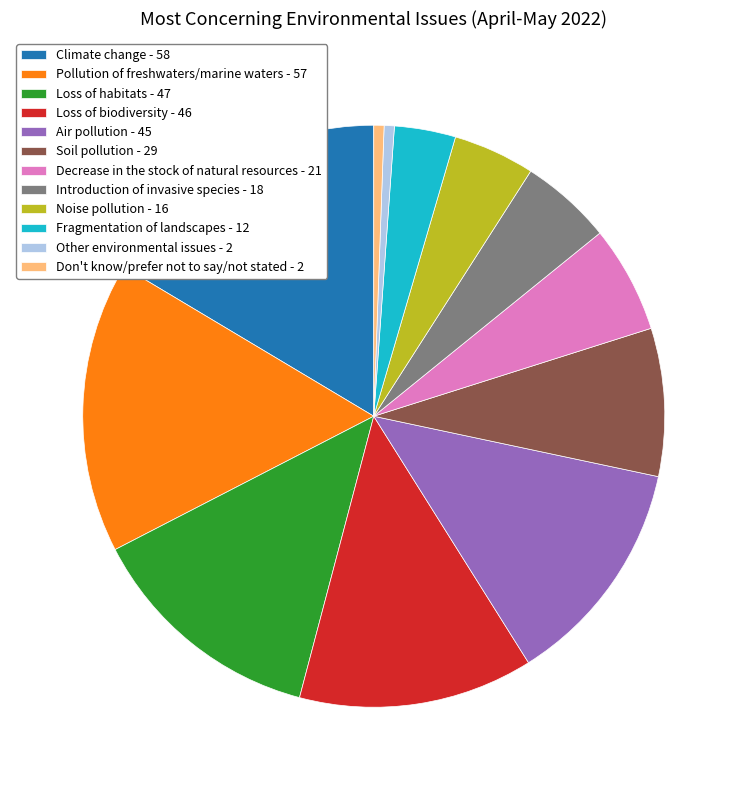

Between Don't know/prefer not to say/not stated - 2 and Pollution of freshwaters/marine waters - 57, which is larger?

Pollution of freshwaters/marine waters - 57